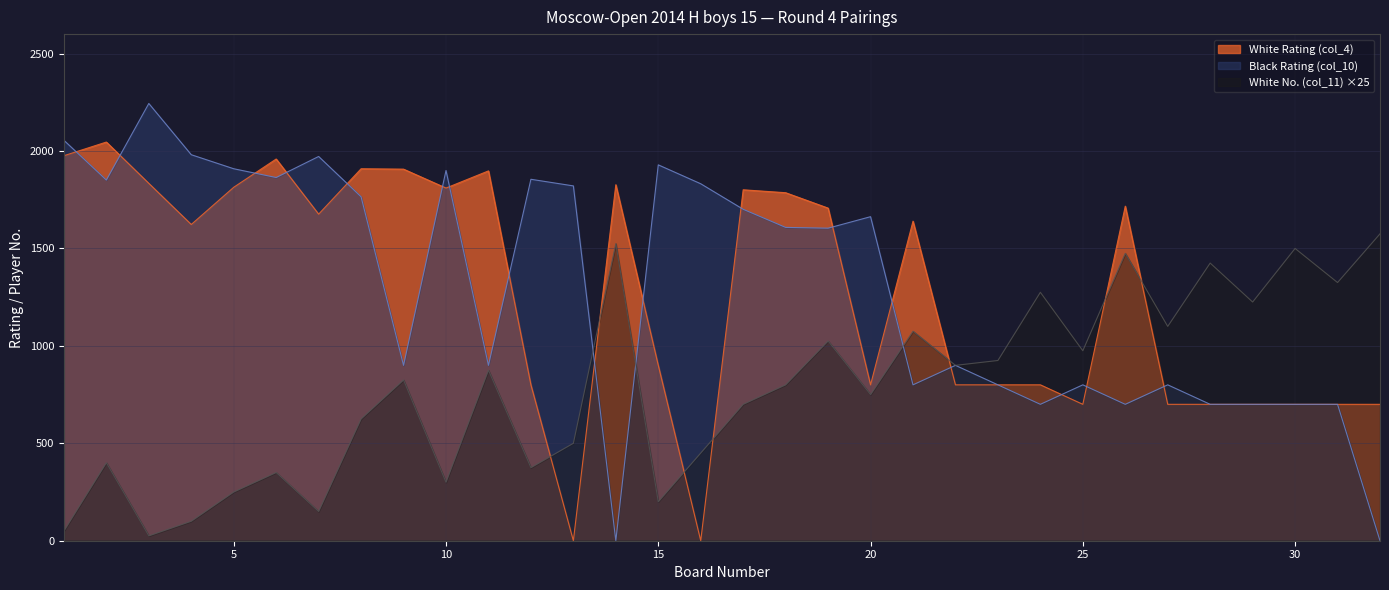

How many lines are shown in the chart?

3